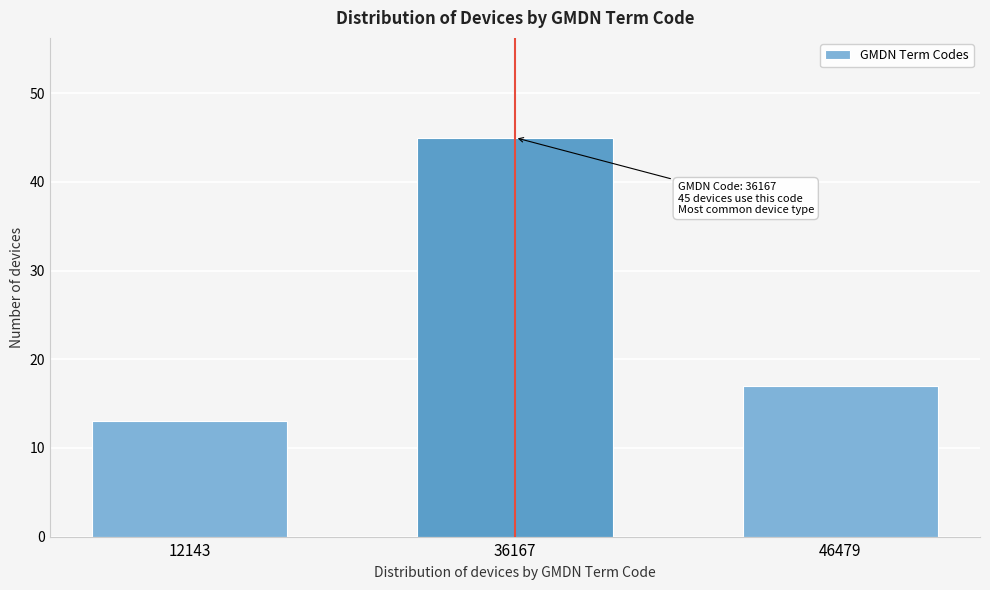

Reading left to right, what are all the values shown in this chart?

13	45	17